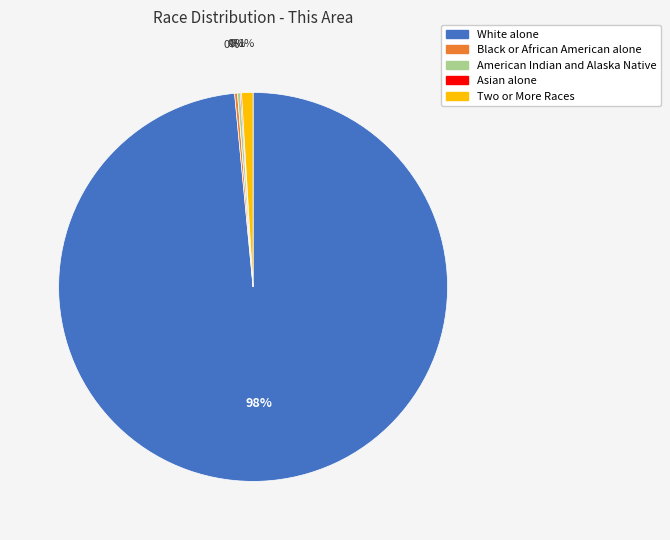

To the nearest percent, what is the average slice percentage?

20%